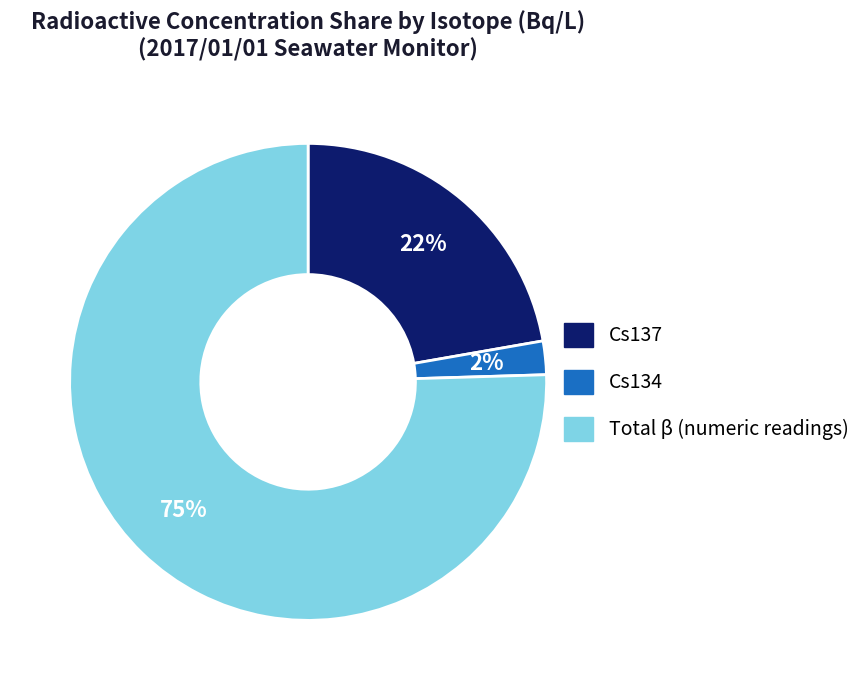

Is there any slice that represents more than half of the pie?

Yes